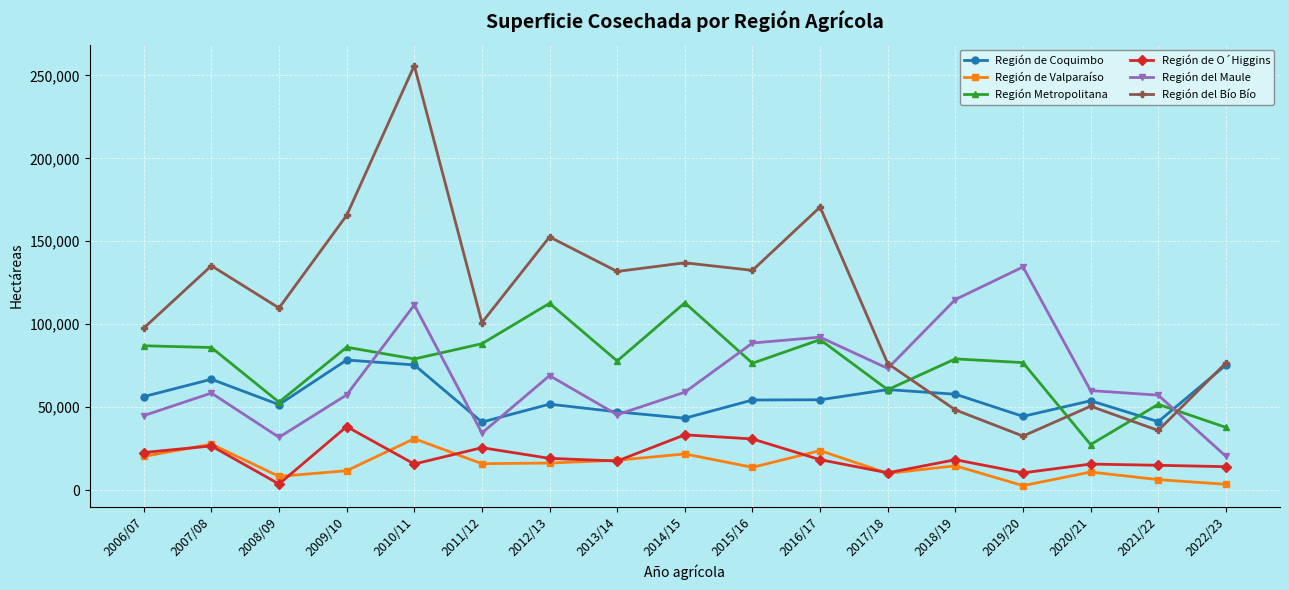

What is the difference between the maximum and second lowest values in the Región de O´Higgins series?

27874.3